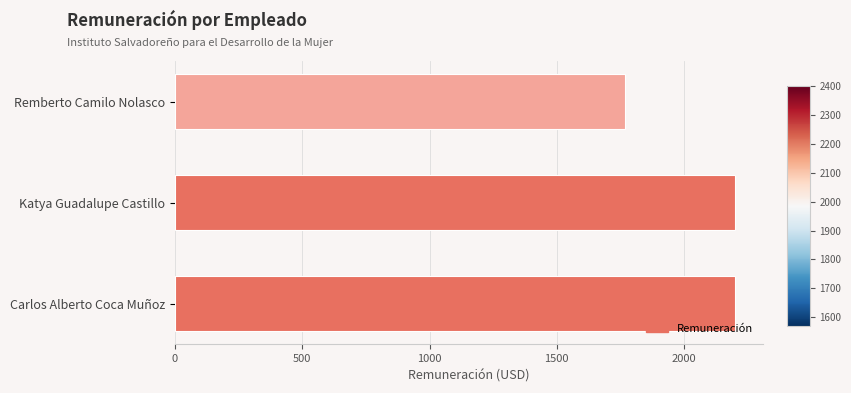

Reading top to bottom, list all the values displayed in this chart.

1769.8	2200.0	2200.0